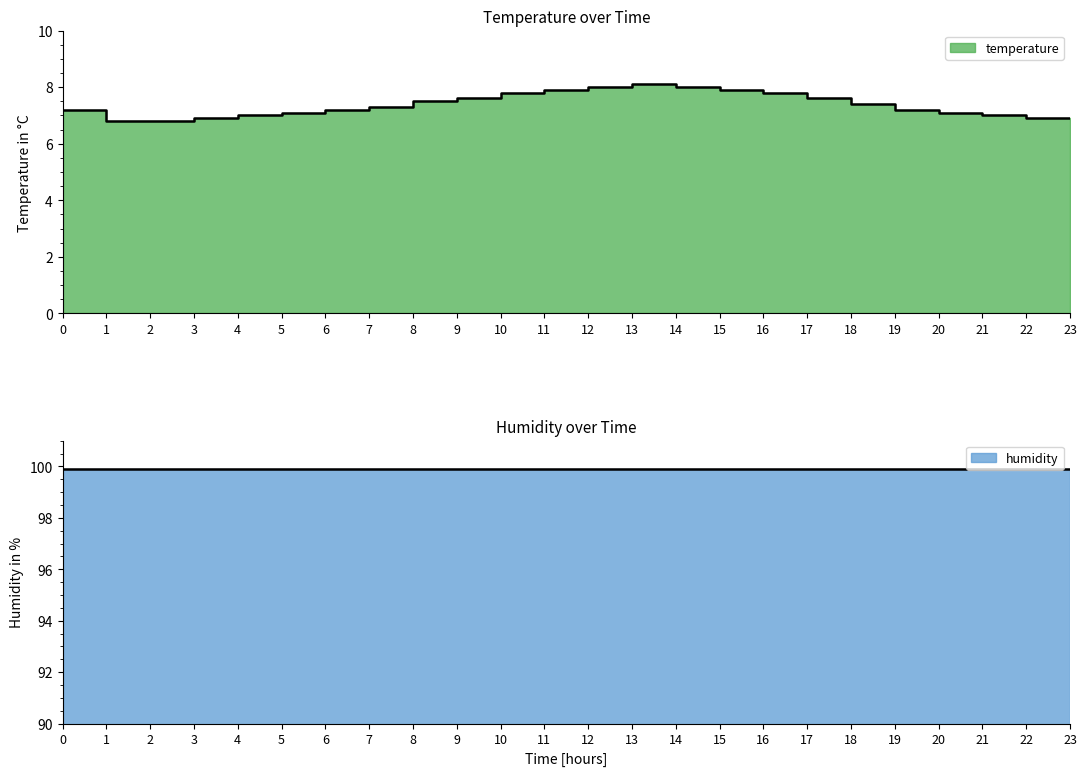

Reading right to left, list all the values displayed in this chart.

6.9	6.9	7.0	7.1	7.2	7.4	7.6	7.8	7.9	8.0	8.1	8.0	7.9	7.8	7.6	7.5	7.3	7.2	7.1	7.0	6.9	6.8	6.8	7.2